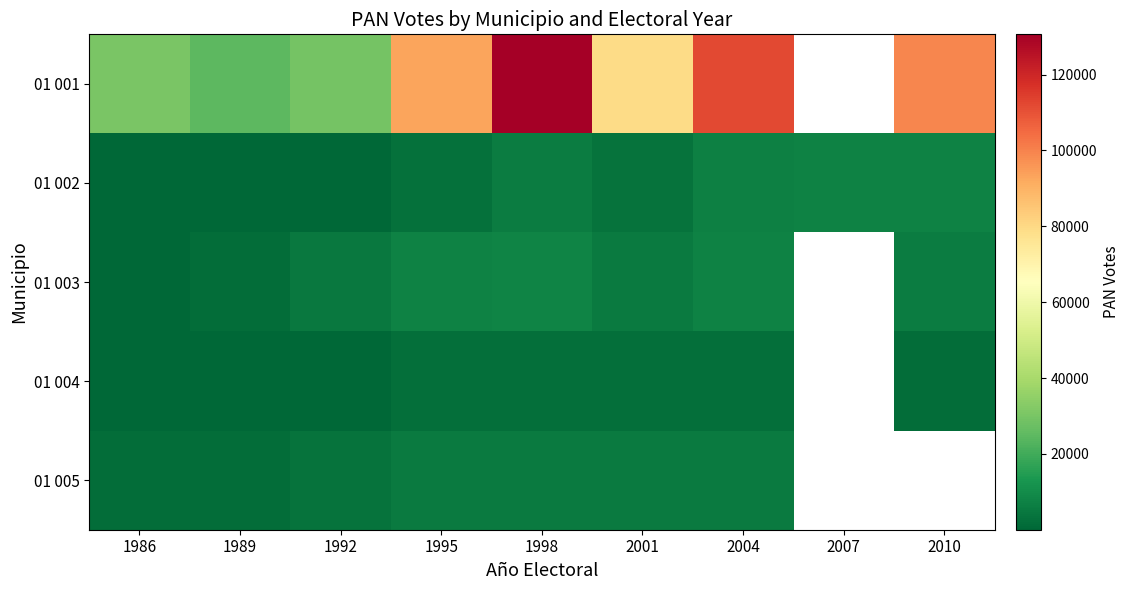

Is the value of 01 001 at 1986 greater than the value of 01 003 at 1986?

Yes